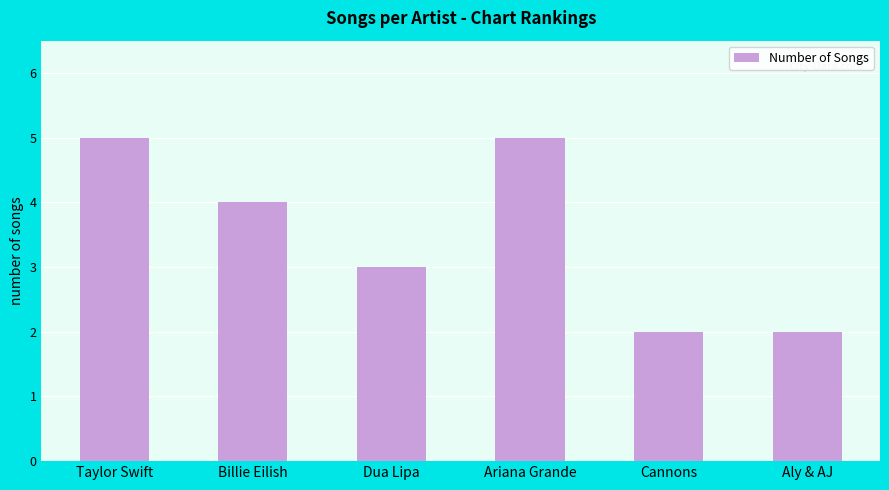

What is the label of the 5th bar from the right?

Billie Eilish